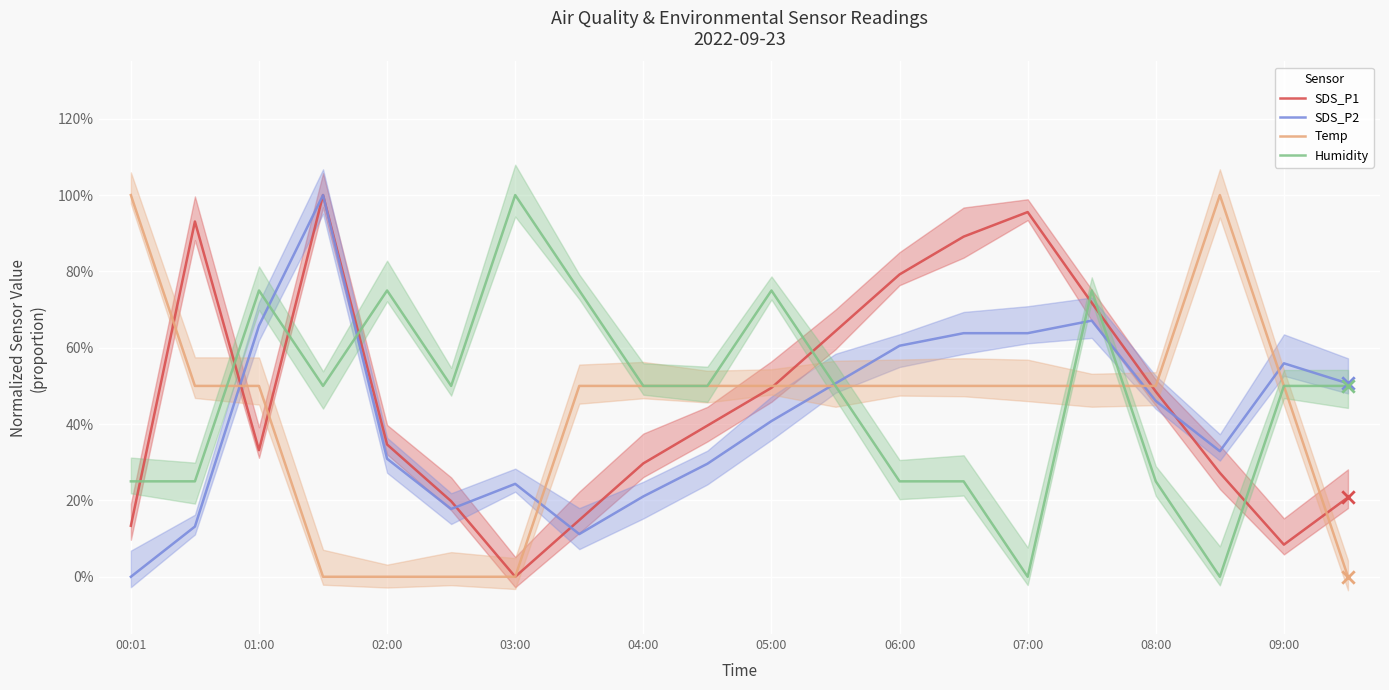

Is the value of SDS_P2 at 03:00 greater than the value of Humidity at 14?

Yes